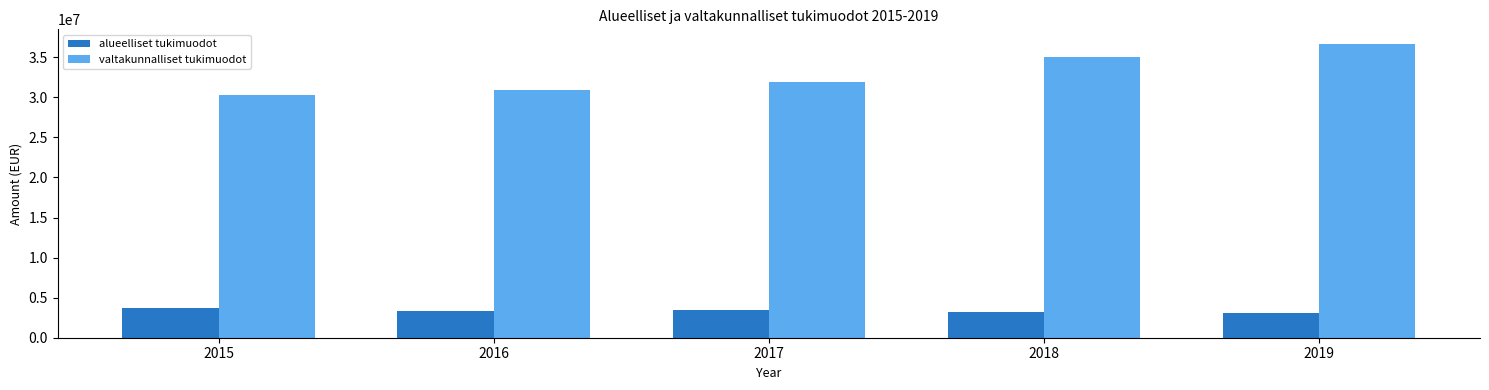

What is the value of the valtakunnalliset tukimuodot bar at the 3rd from the left?

31878200.3